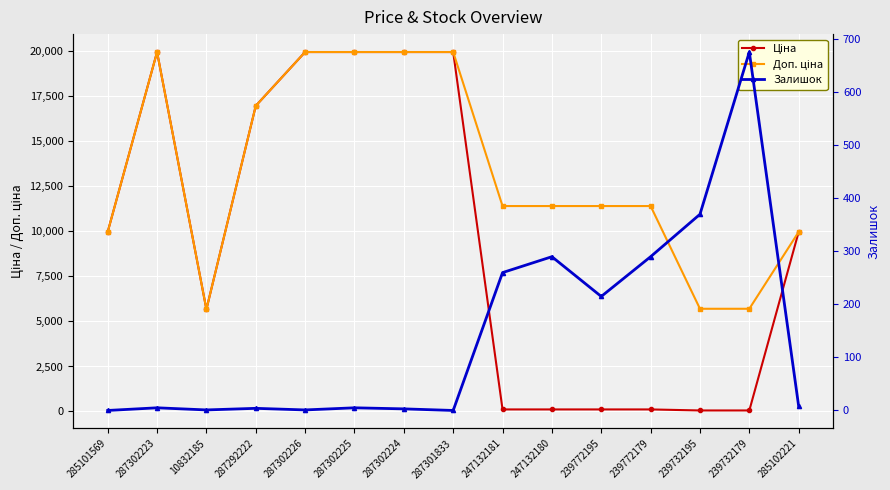

Reading left to right, extract all data points from this chart.

Ціна: 9975.0	19964.2	5673.8	16976.3	19964.2	19964.2	19964.2	19964.2	114.1	114.1	114.1	114.1	57.0	57.0	9975.0
Доп. ціна: 9975.0	19964.2	5673.8	16976.3	19964.2	19964.2	19964.2	19964.2	11410.0	11410.0	11410.0	11410.0	5705.0	5705.0	9975.0
Залишок: 0.0	5.0	1.0	4.0	1.0	5.0	3.0	0.0	260.0	290.0	215.0	290.0	370.0	676.0	8.0